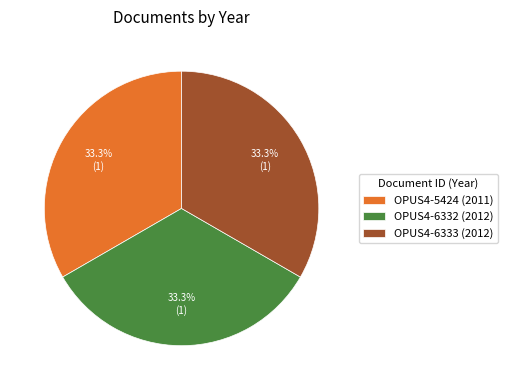

What is the ratio of the value at OPUS4-5424 (2011) to the value at OPUS4-6333 (2012)?

1.0